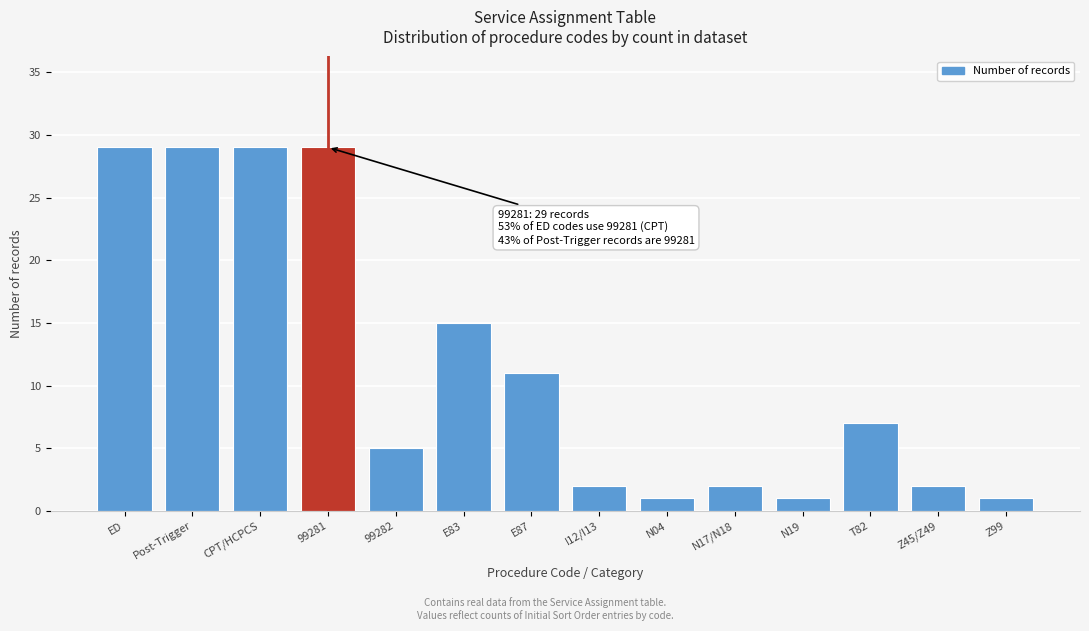

Reading left to right, transcribe all the data shown in this chart.

29	29	29	29	5	15	11	2	1	2	1	7	2	1